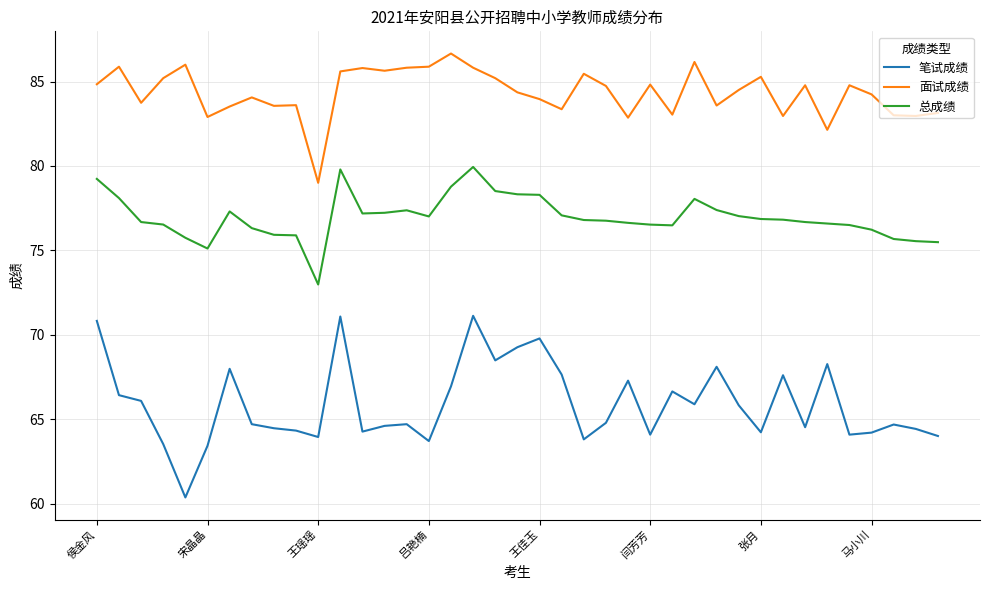

List the series in order of their peak value, lowest first.

笔试成绩, 总成绩, 面试成绩